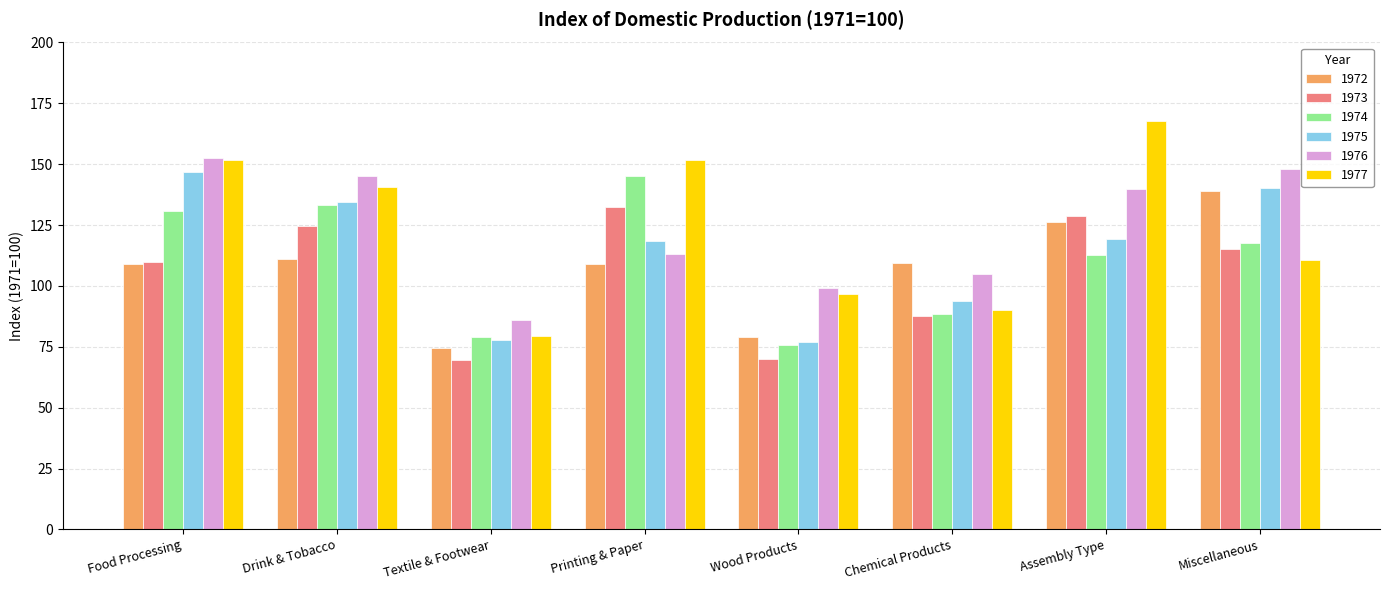

What is the average value of the 1976 series?

123.6